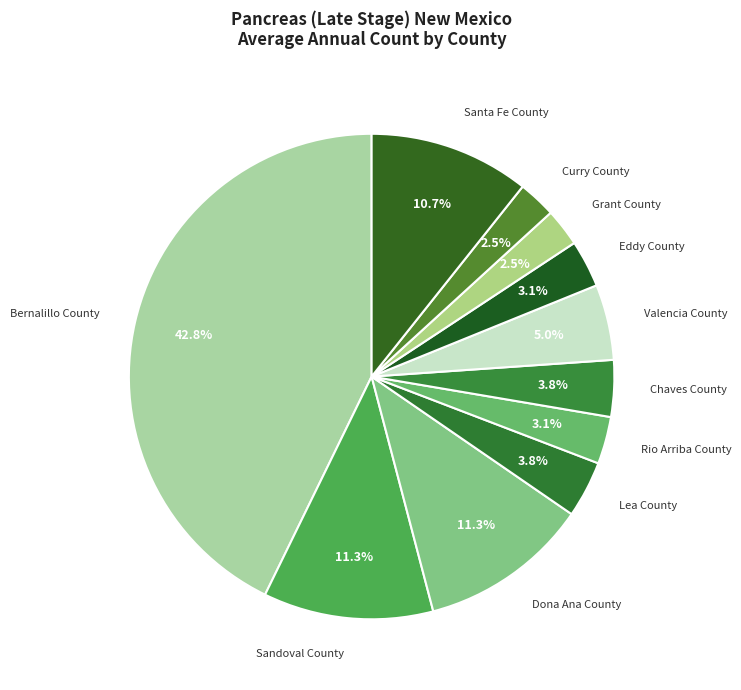

Which category has the biggest portion of the pie?

Bernalillo County